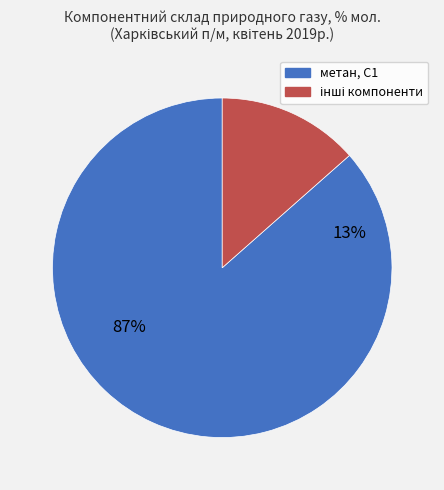

How much of the chart is everything except метан, С1?

12.8%